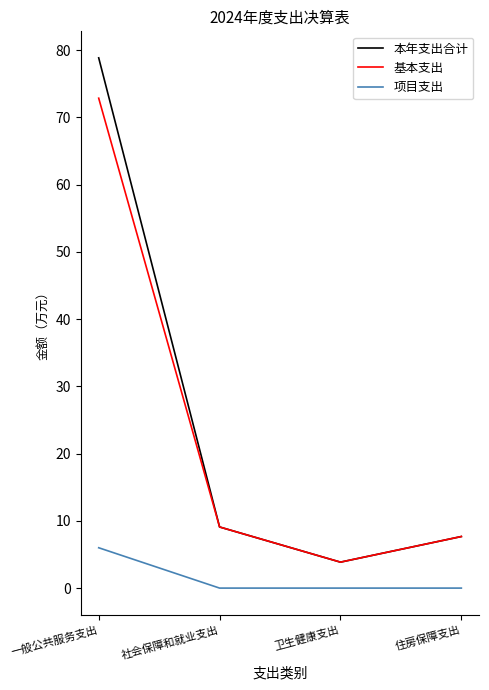

What is the minimum value for 基本支出?

3.9